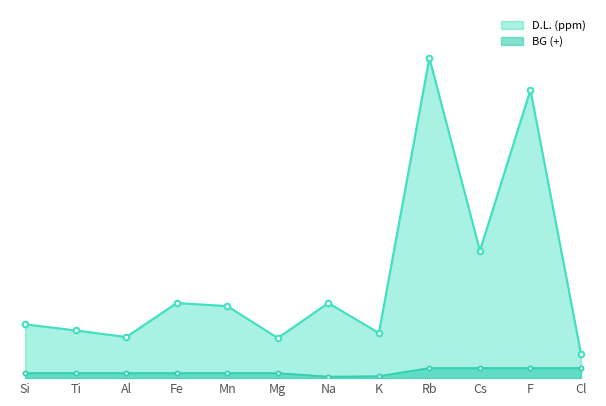

Reading left to right, what are all the values shown in this chart?

D.L. (ppm): Si=106	Ti=94	Al=81	Fe=148	Mn=142	Mg=79	Na=148	K=89	Rb=631	Cs=251	F=568	Cl=48
BG (+): Si=10	Ti=10	Al=10	Fe=10	Mn=10	Mg=10	Na=3	K=4	Rb=20	Cs=20	F=20	Cl=20